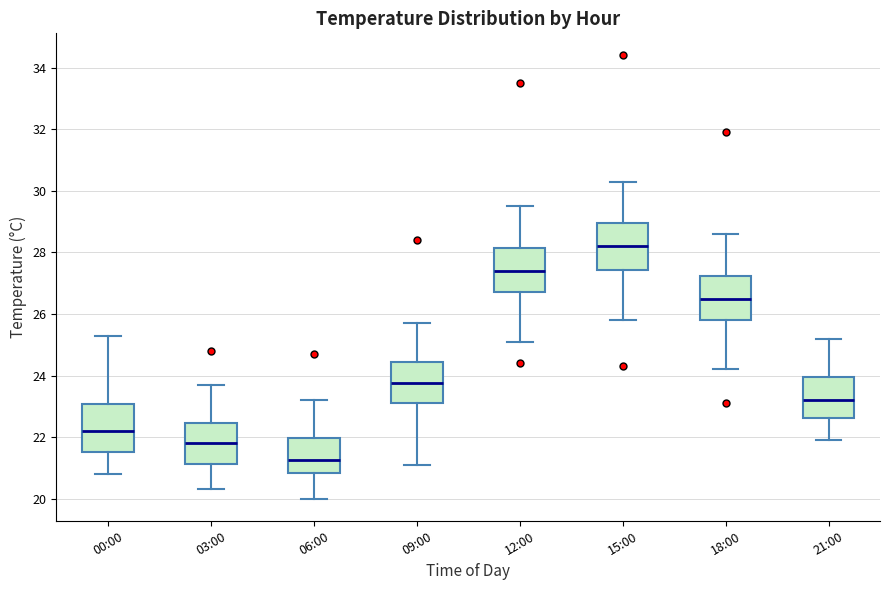

Reading left to right, transcribe this box plot: for each box, give where its median line is, the range the box spans, and where its two whiskers end, as read against the y-axis. The values are not printed on the chart, so give them approximately, as read against the axis.

00:00: median 22.2, box 21.6 to 23.0, whiskers 20.8 to 25.4
03:00: median 21.8, box 21.2 to 22.4, whiskers 20.4 to 23.8
06:00: median 21.2, box 20.8 to 22.0, whiskers 20.0 to 23.2
09:00: median 23.8, box 23.2 to 24.4, whiskers 21.2 to 25.8
12:00: median 27.4, box 26.8 to 28.2, whiskers 25.2 to 29.6
15:00: median 28.2, box 27.4 to 29.0, whiskers 25.8 to 30.4
18:00: median 26.6, box 25.8 to 27.2, whiskers 24.2 to 28.6
21:00: median 23.2, box 22.6 to 24.0, whiskers 22.0 to 25.2